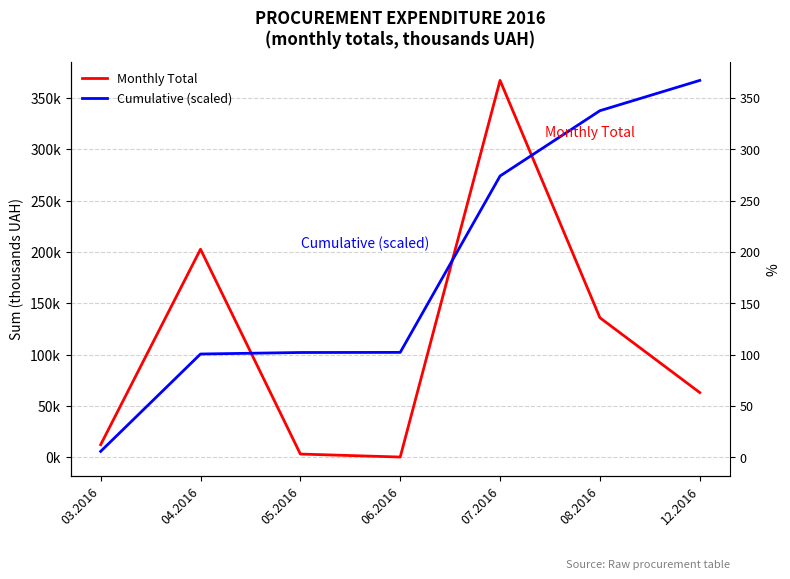

At 04.2016, list the series in order from largest to smallest.

Monthly Total, Cumulative (scaled)